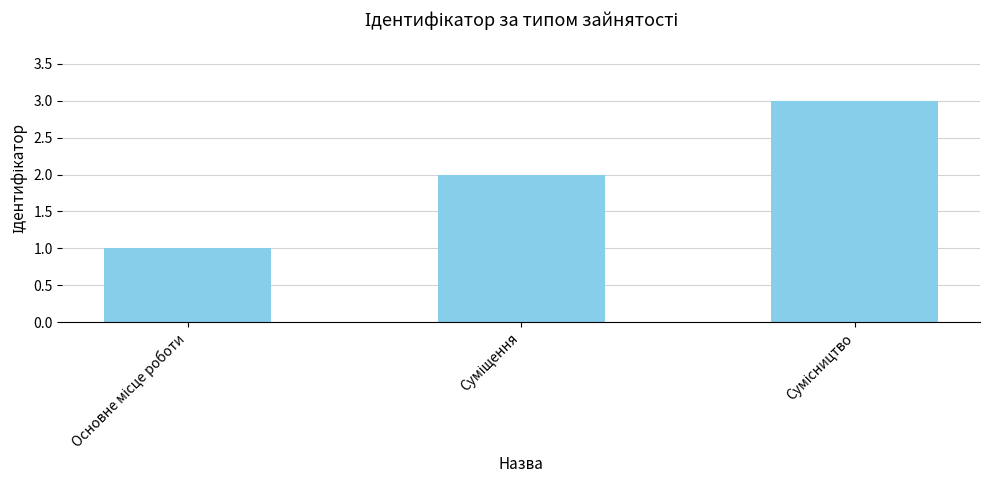

What is the sum of all values?

6